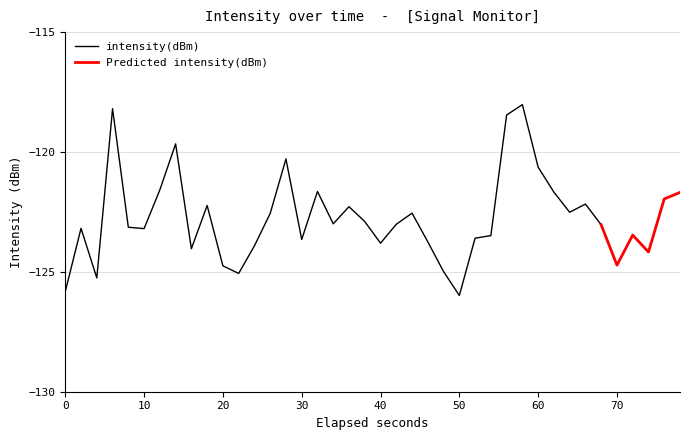

Is it true that intensity(dBm) equals -123.6 at 30?

True